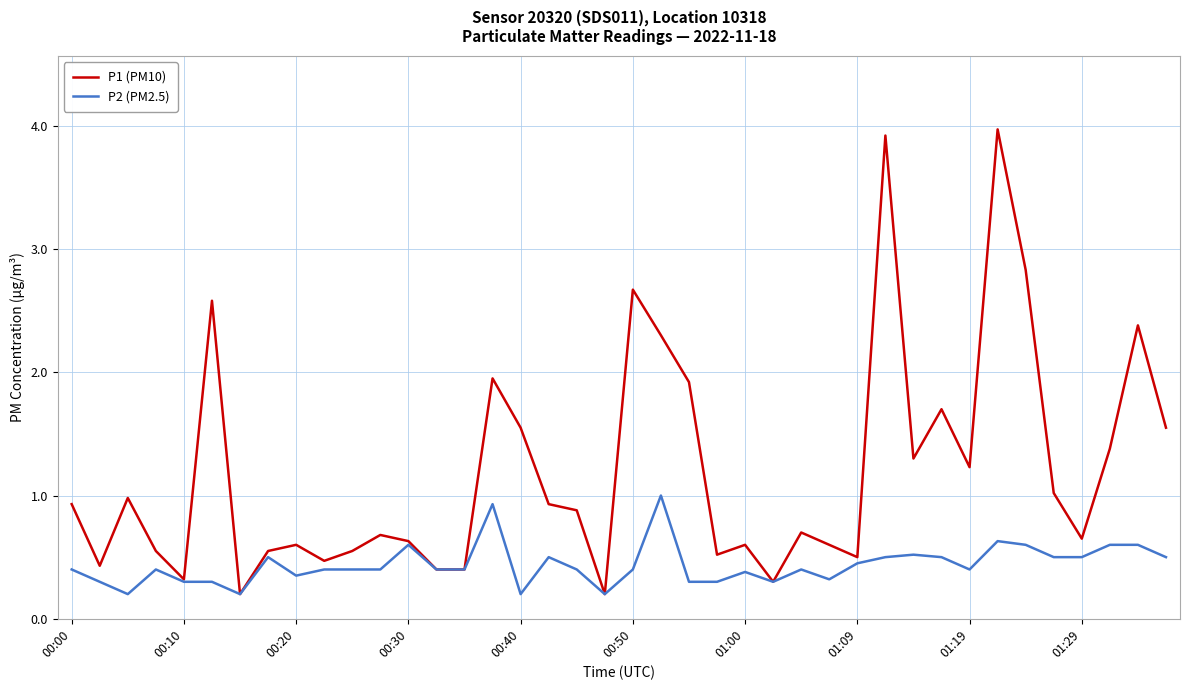

What is the highest value of the P1 (PM10) series?

4.0